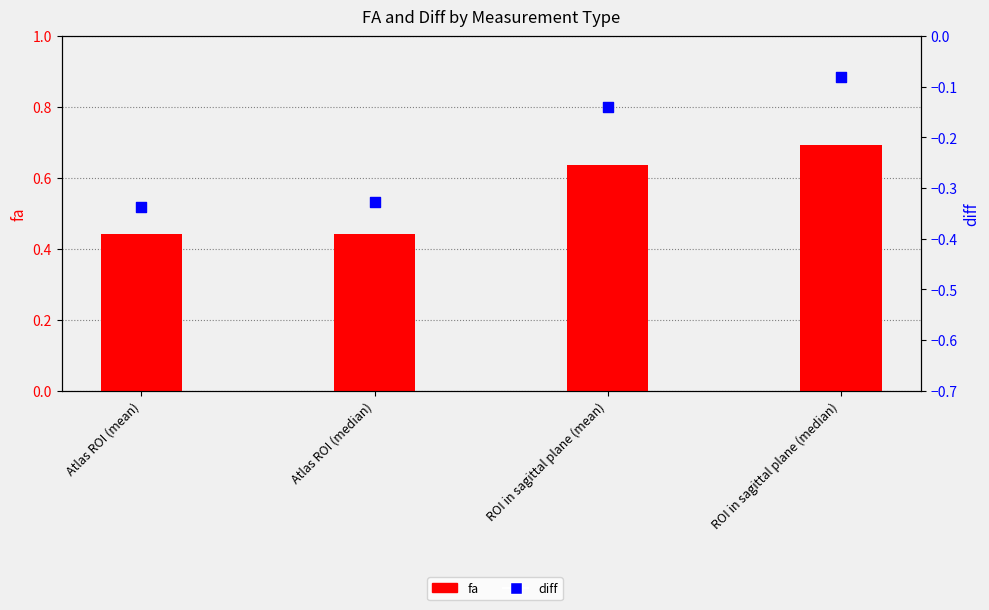

Which series reaches the maximum Y coordinate?

fa